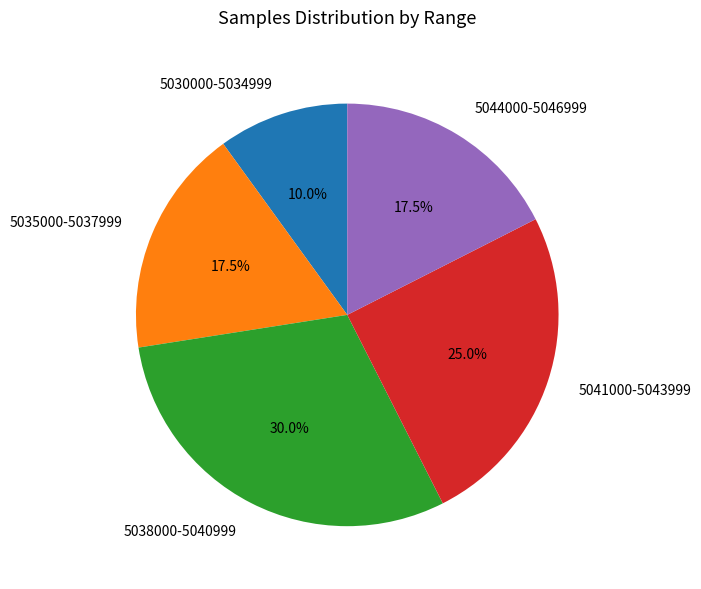

How much of the chart is everything except 5041000-5043999?

75.0%